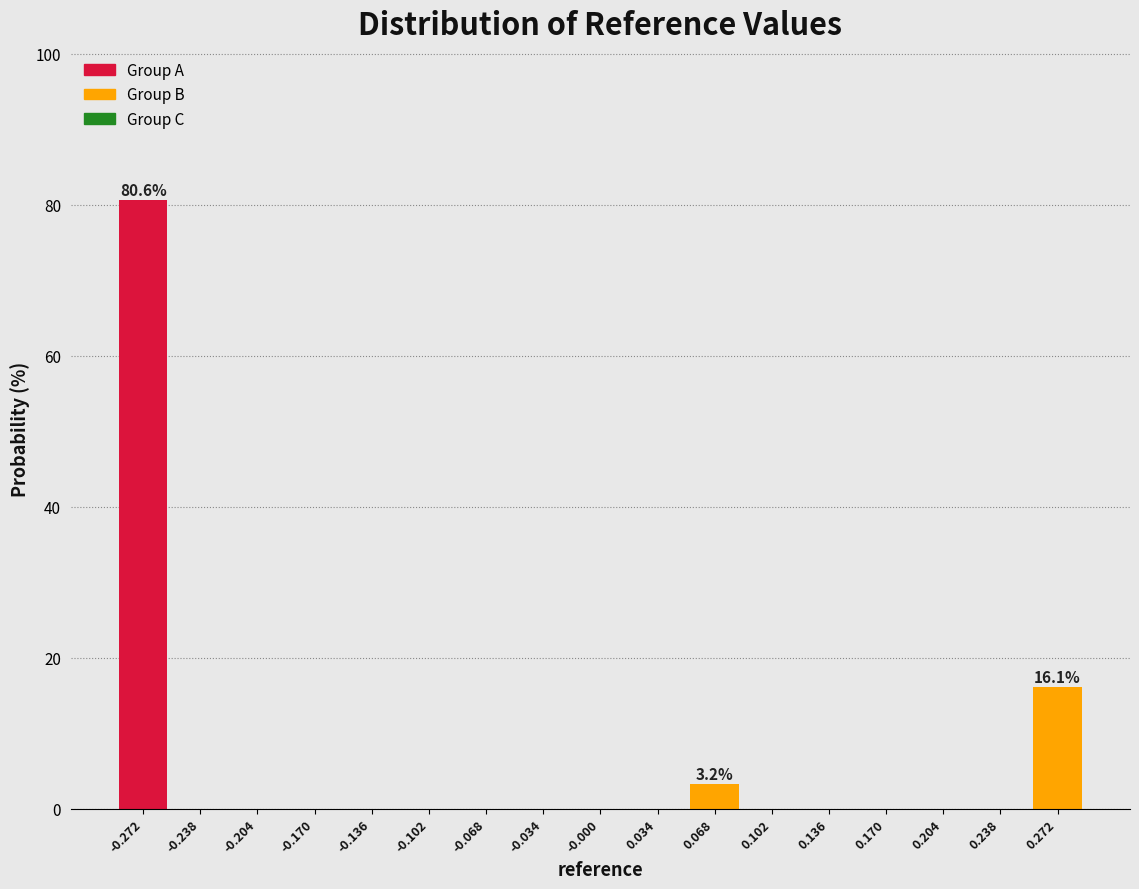

Over which range of the x-axis is the bar tallest?

-0.290 to -0.255